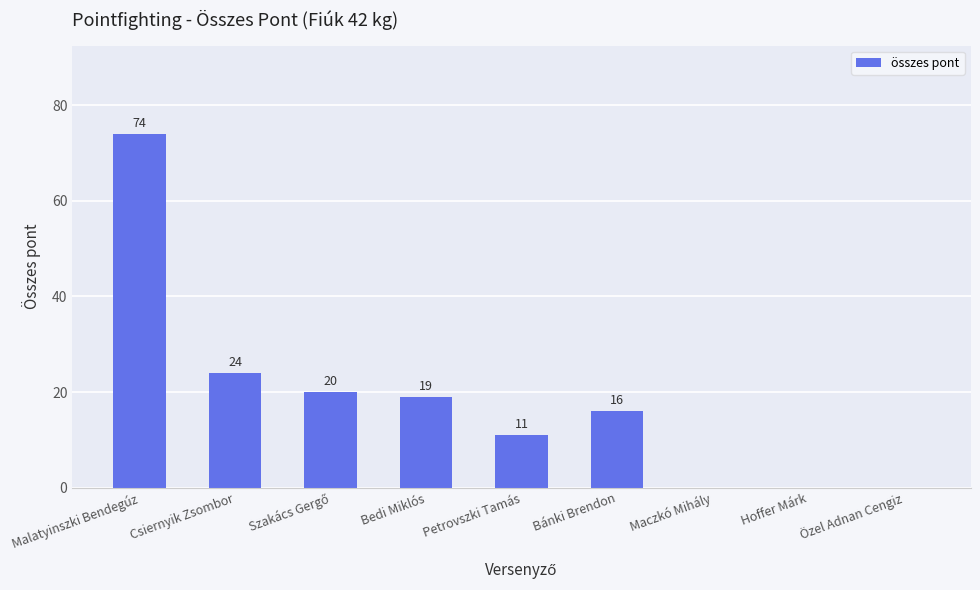

What is the greatest value displayed?

74